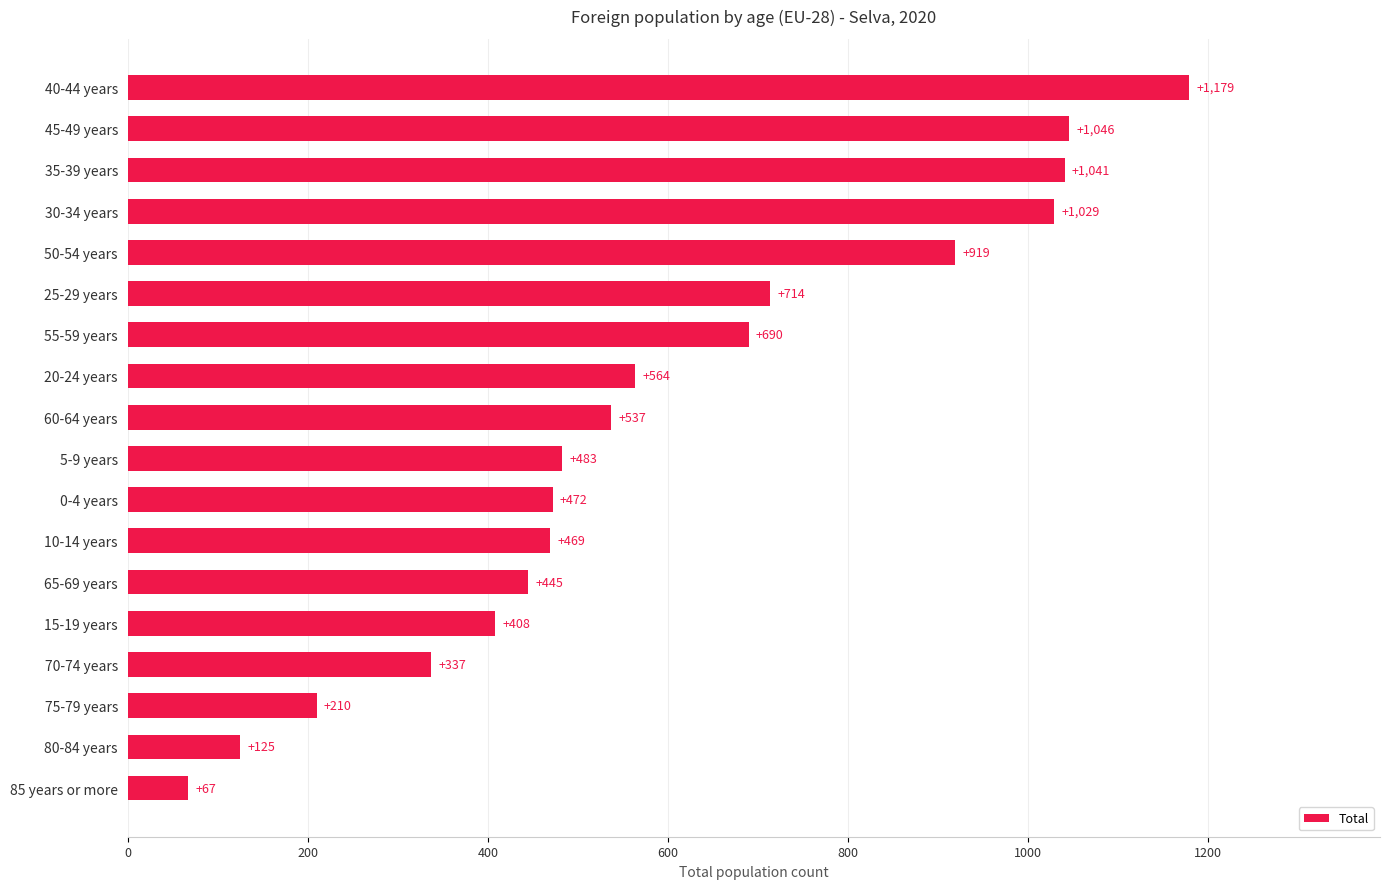

The value at 40-44 years is 1569. True or false?

False